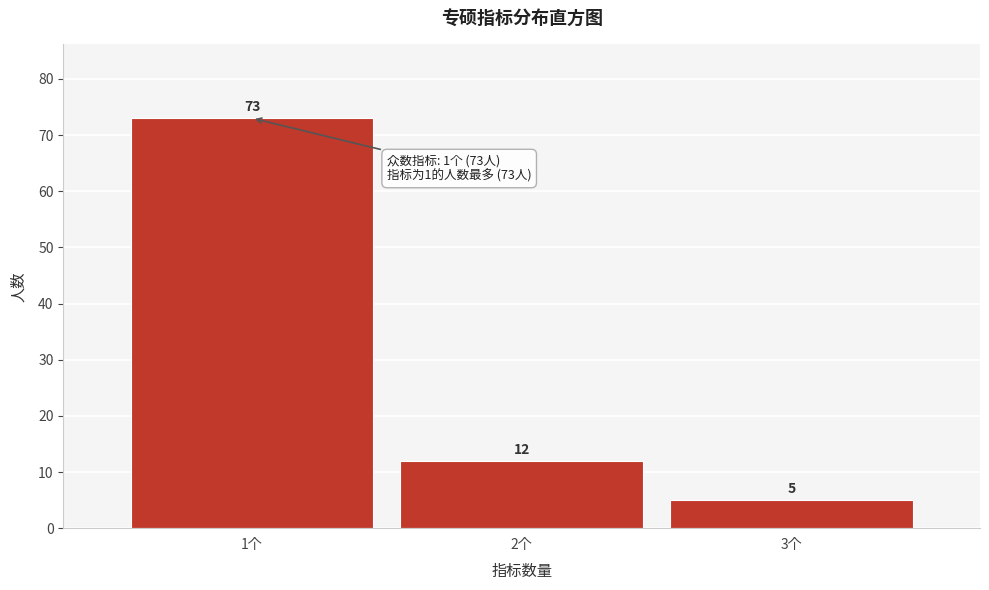

Reading left to right, list all the values displayed in this chart.

73	12	5